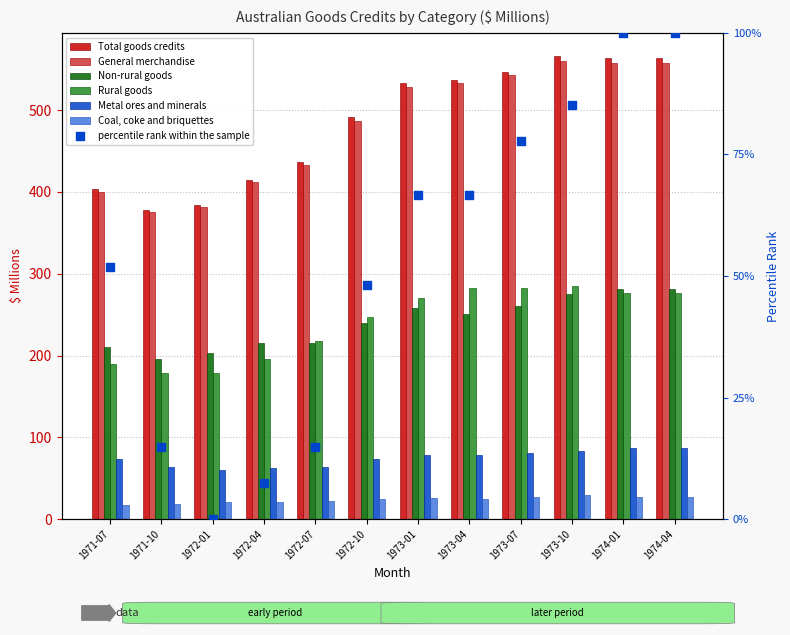

At which category is the sum across all series the highest?

1973-10